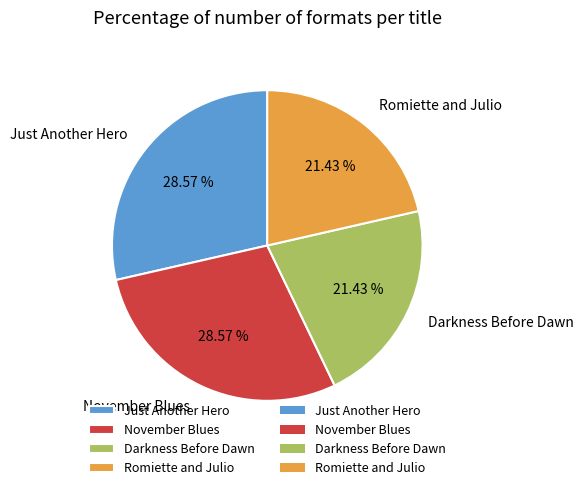

What is the ratio of the value at Just Another Hero to the value at Romiette and Julio?

1.3